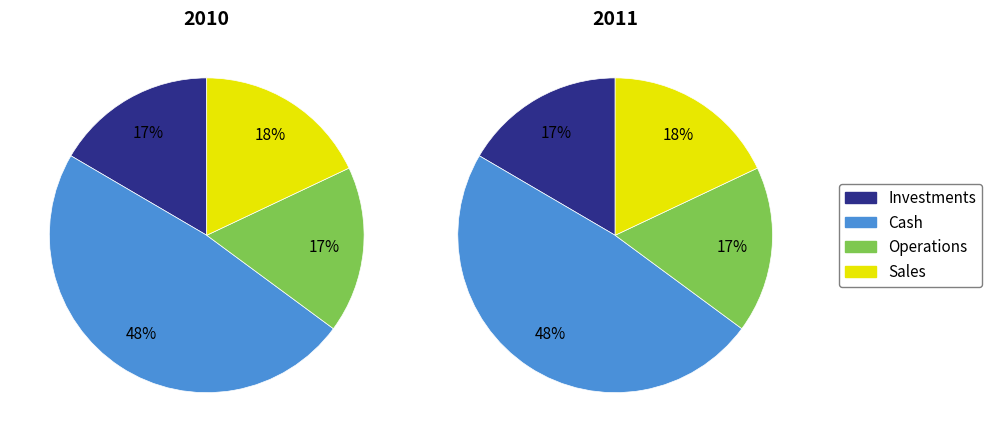

Is it true that Nom-iq Ltd. dba COM LAUDE is 20% of the pie?

False